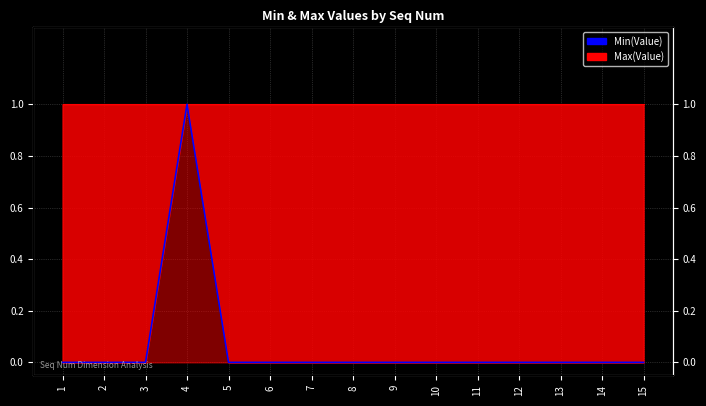

Reading left to right, list all the values displayed in this chart.

Max(Value): 1	1	1	1	1	1	1	1	1	1	1	1	1	1	1
Min(Value): 0	0	0	1	0	0	0	0	0	0	0	0	0	0	0